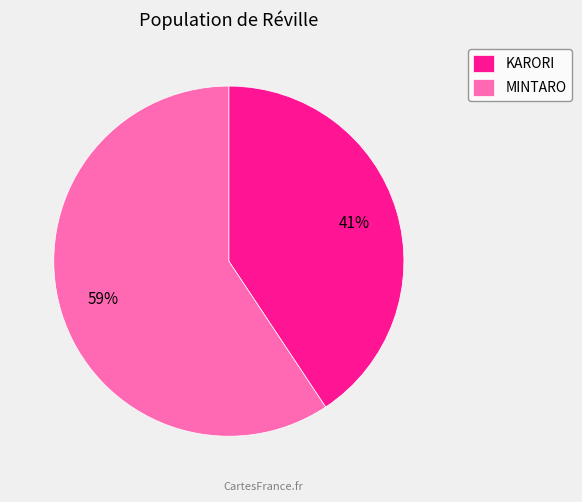

Rank the categories by value from lowest to highest.

KARORI, MINTARO